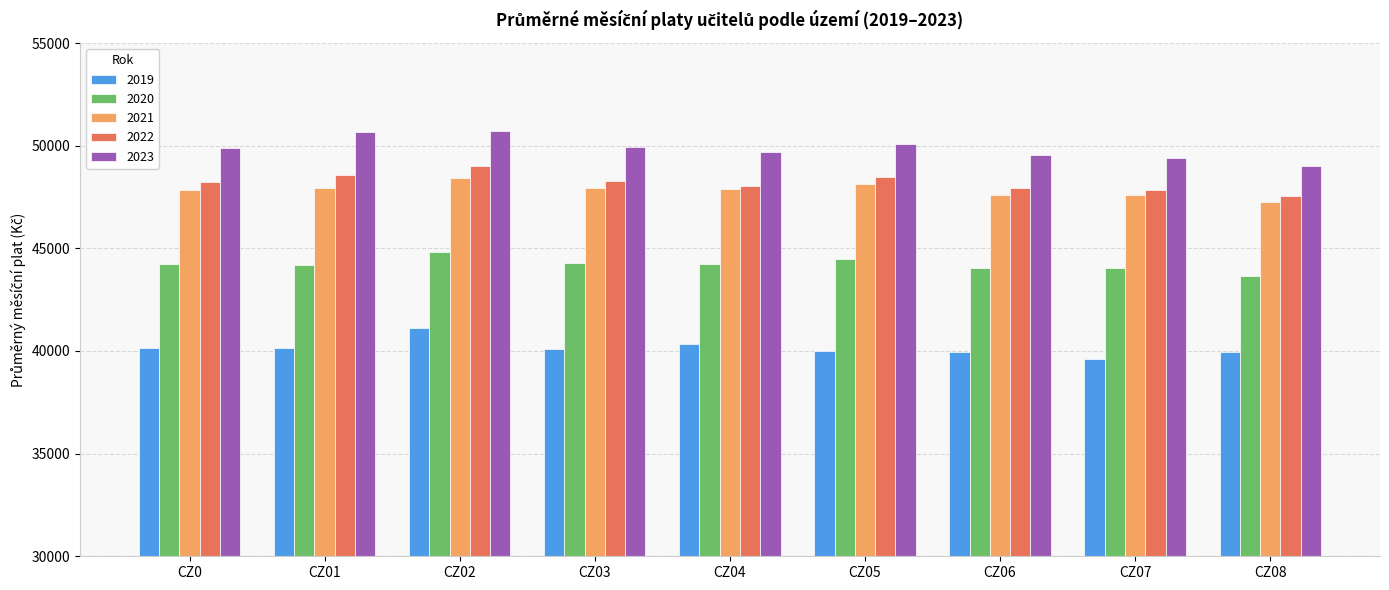

At CZ07, list the series in order from largest to smallest.

2023, 2022, 2021, 2020, 2019